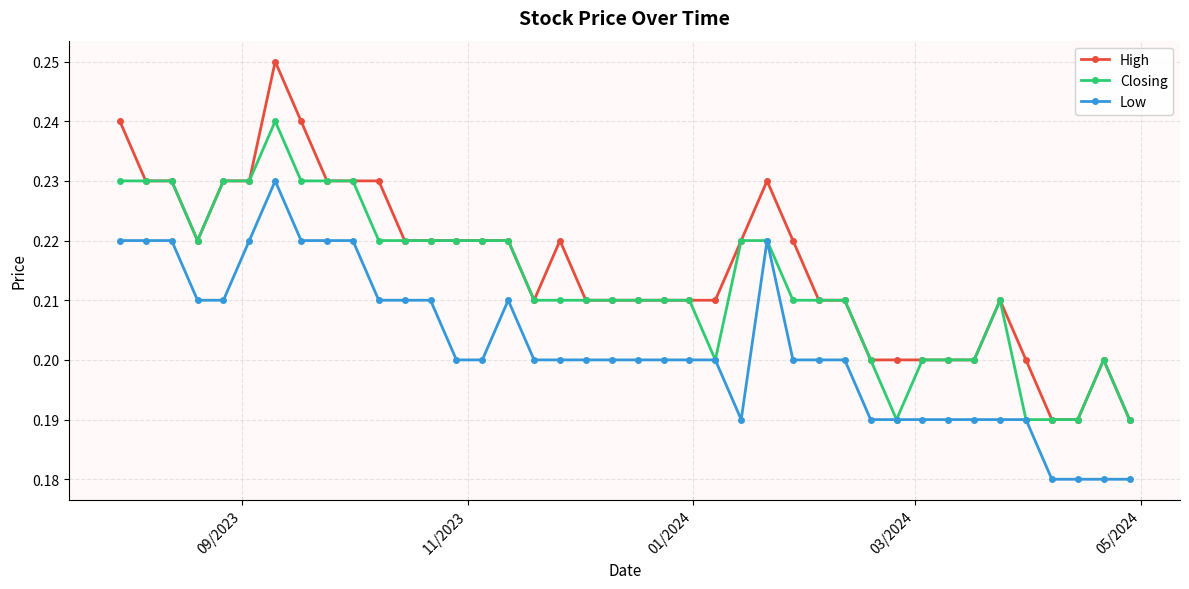

Which series has the widest spread of values?

High